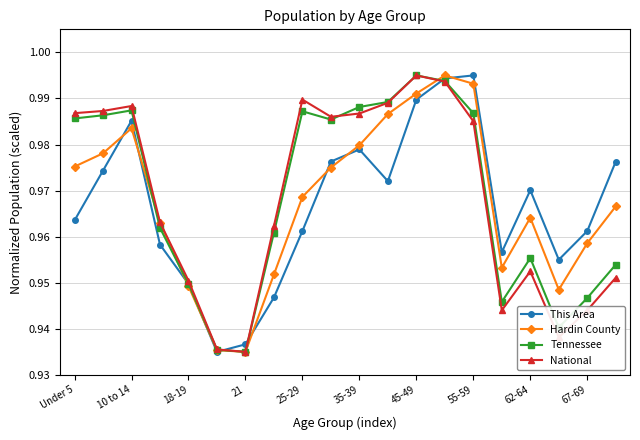

In This Area, how many points are higher than both neighbors (excluding endpoints)?

4